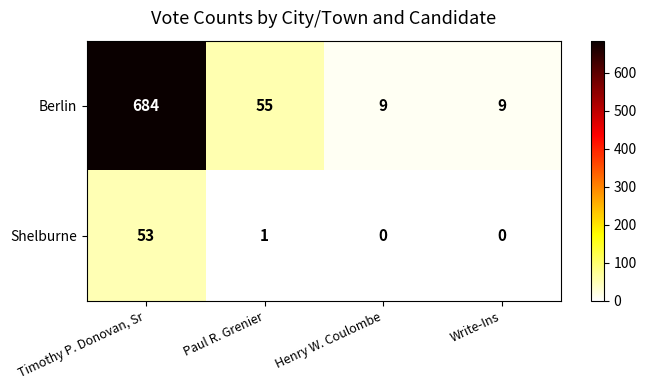

Which series changed the most between Timothy P. Donovan, Sr and Paul R. Grenier?

Berlin